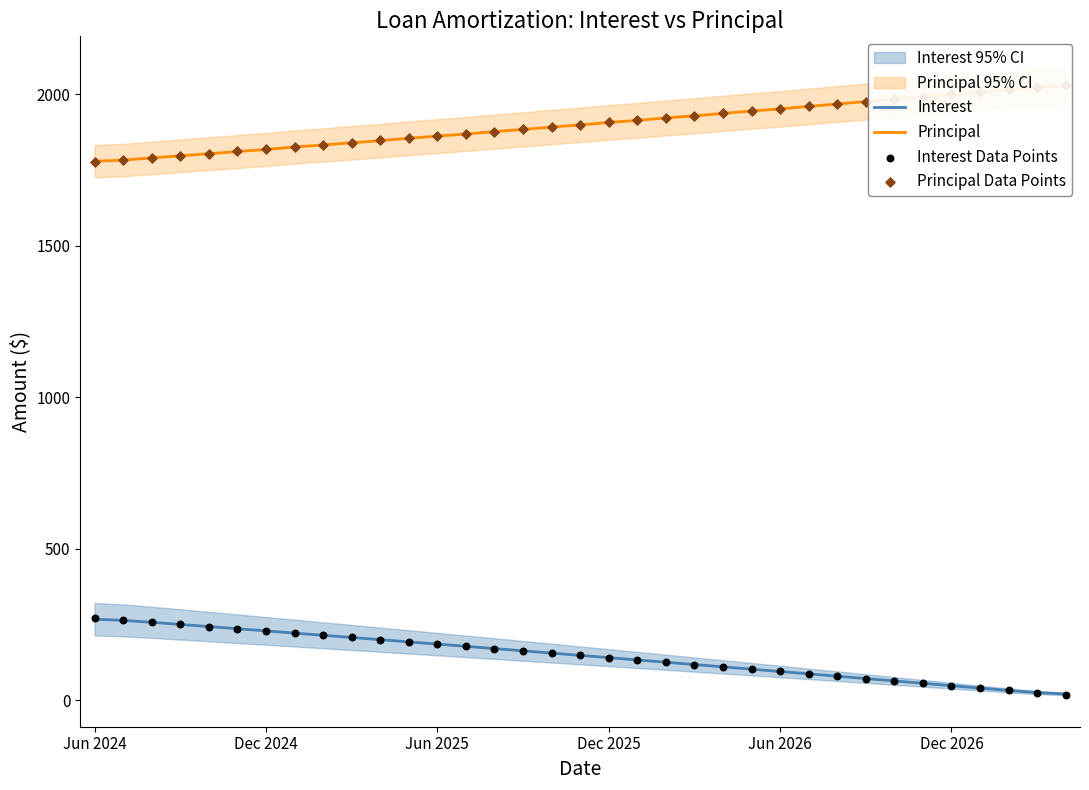

Which series has the largest total across all categories?

Principal Data Points